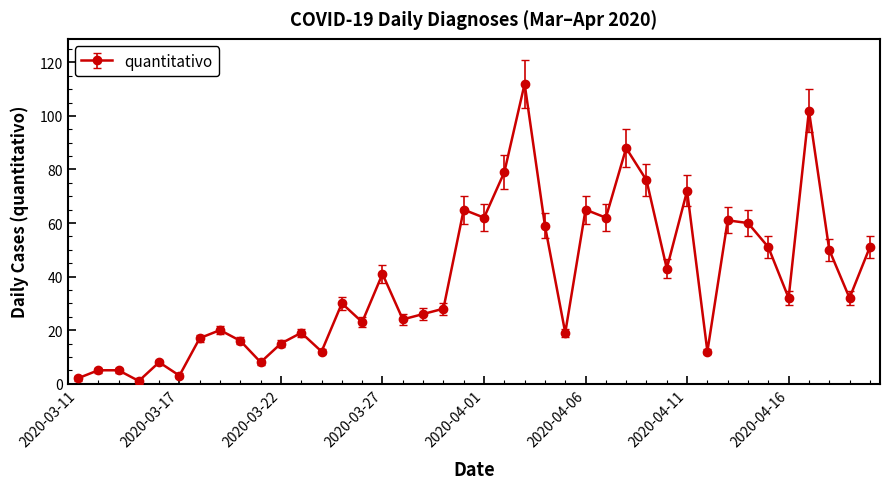

What is the average value?

39